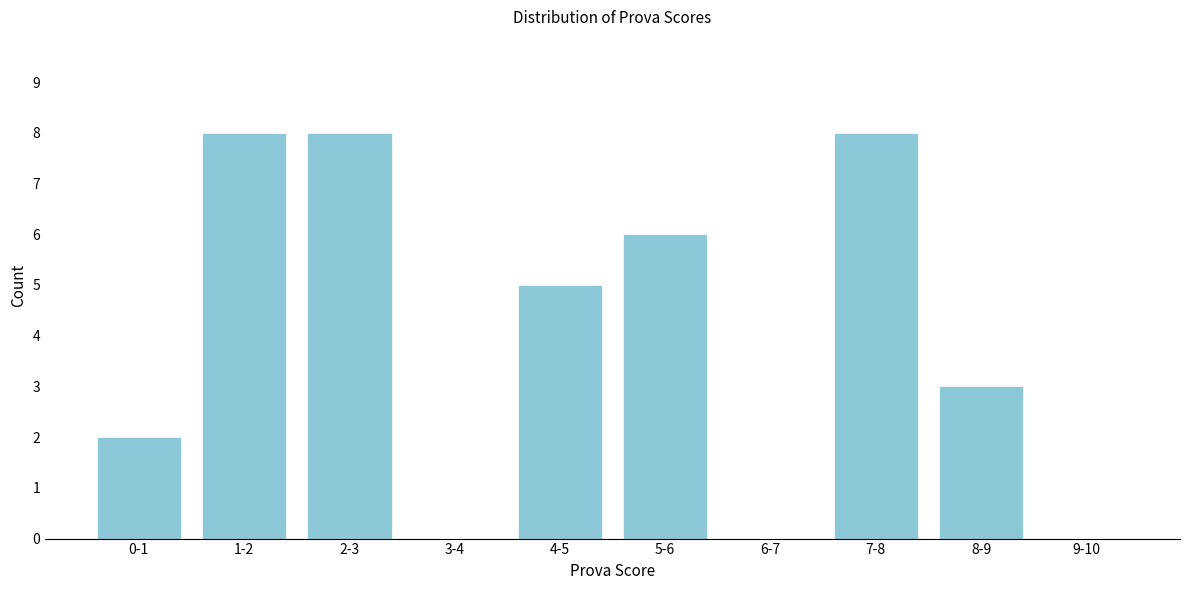

Reading left to right, transcribe all the data shown in this chart.

0-1=2	1-2=8	2-3=8	3-4=0	4-5=5	5-6=6	6-7=0	7-8=8	8-9=3	9-10=0